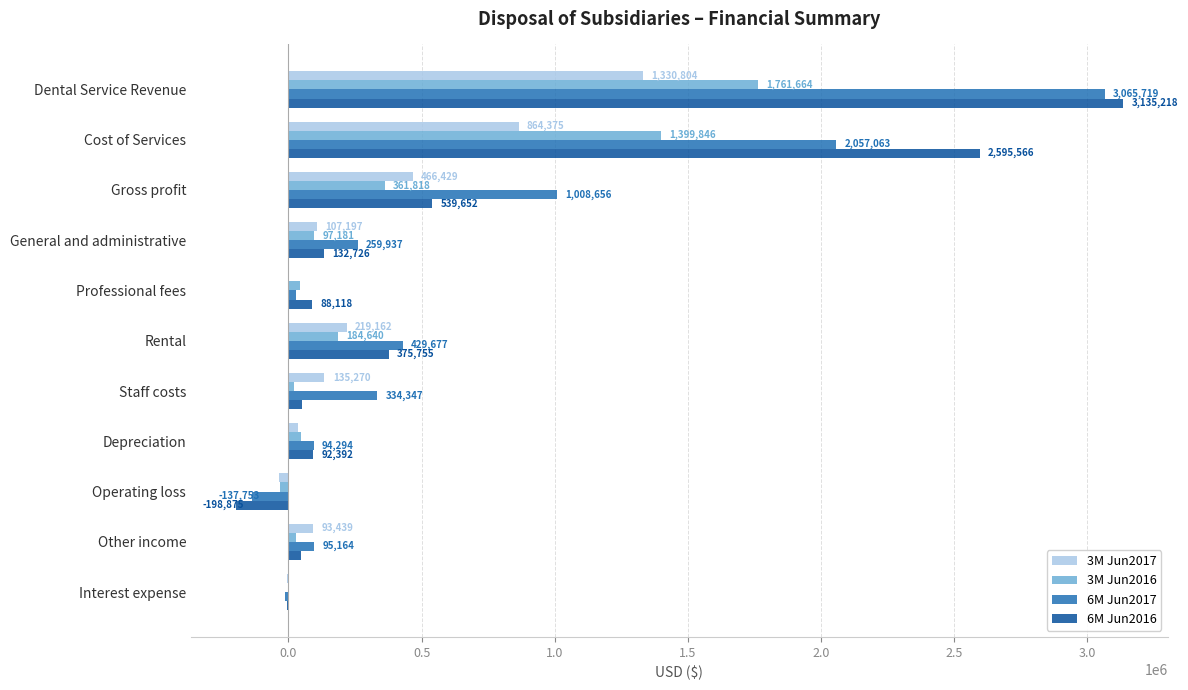

At which category is the sum across all series the highest?

Dental Service Revenue